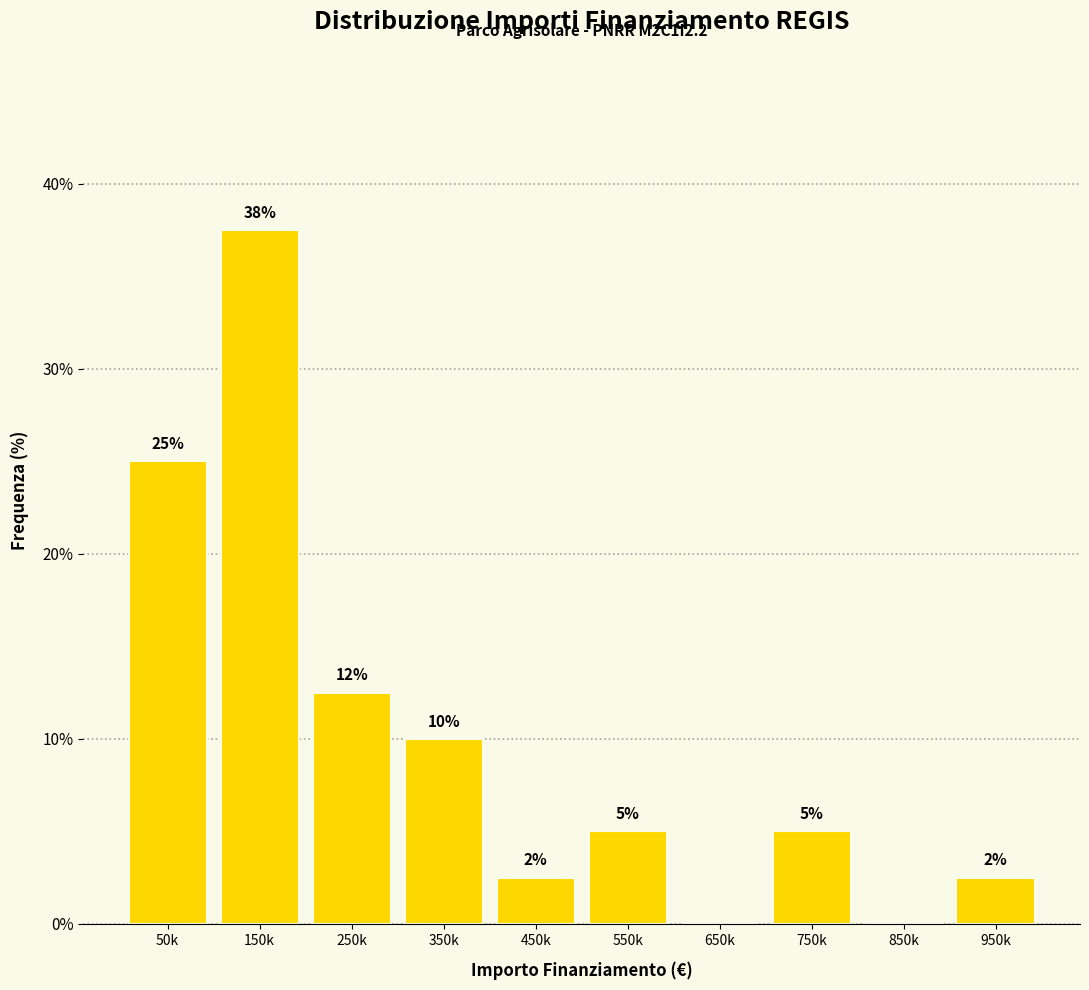

True or false: the data shows 0.0 at 850k.

True